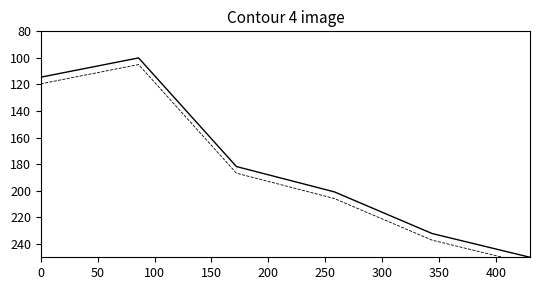

Does the chart display data point markers on the line(s)?

No